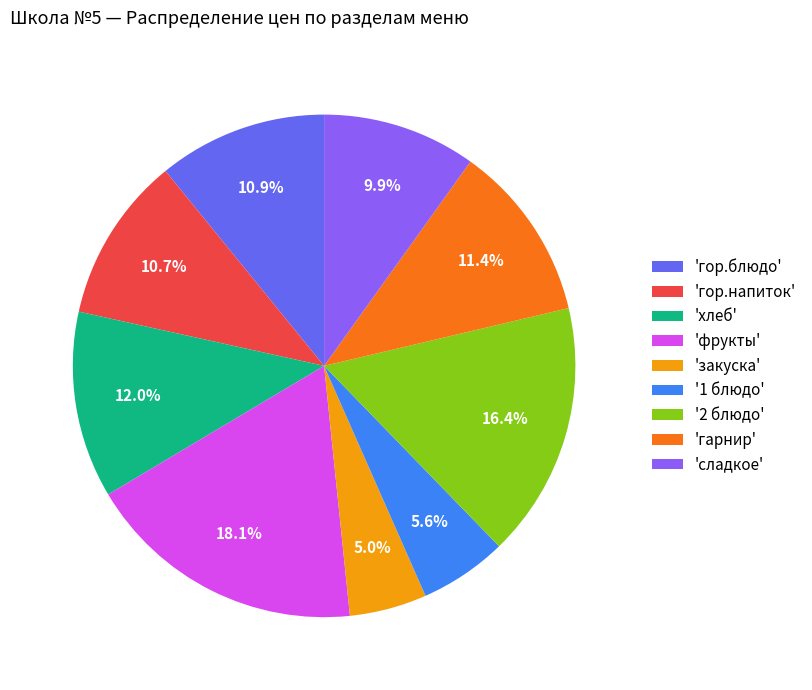

What is the ratio of the value at 'фрукты' to the value at 'хлеб'?

1.5